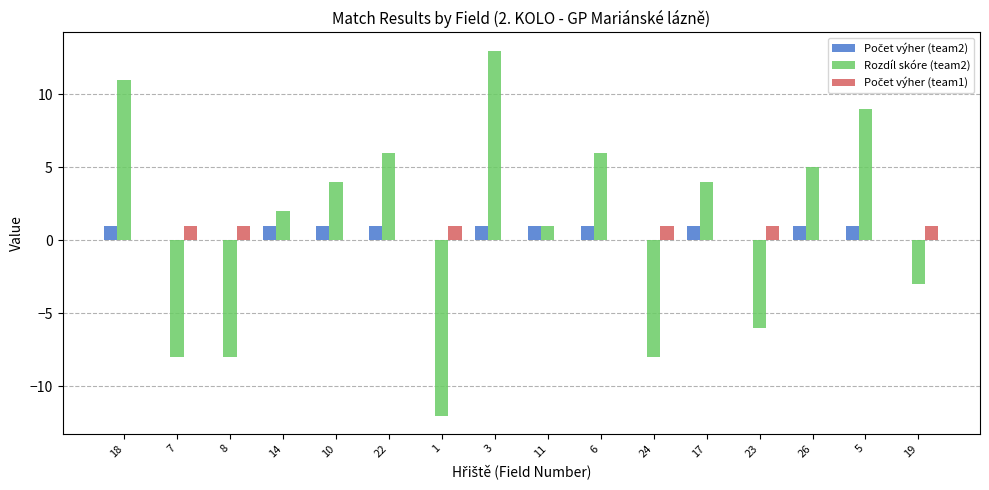

The value of Rozdíl skóre (team2) at 18 is 6. True or false?

False